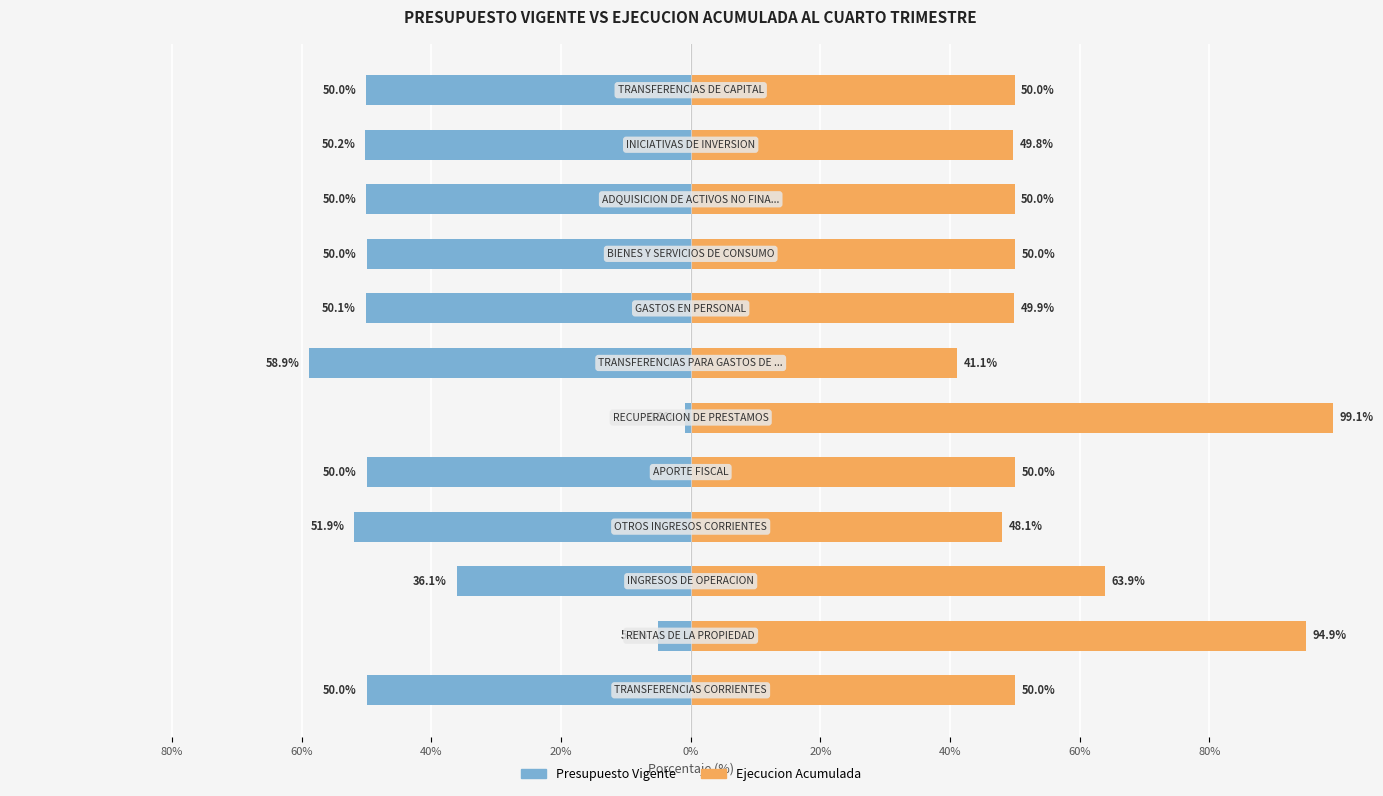

At 20%, list the series in order from largest to smallest.

Ejecucion Acumulada, Presupuesto Vigente